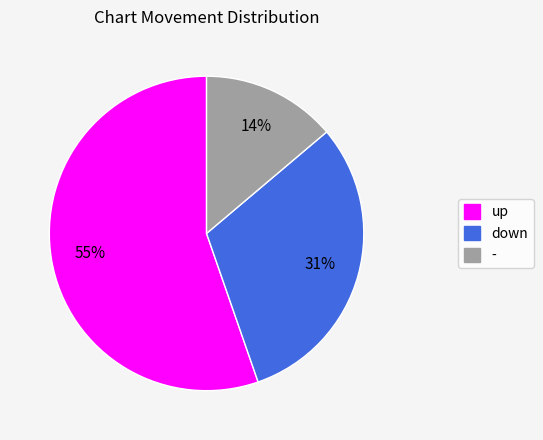

Rank the categories by value from highest to lowest.

up, down, -